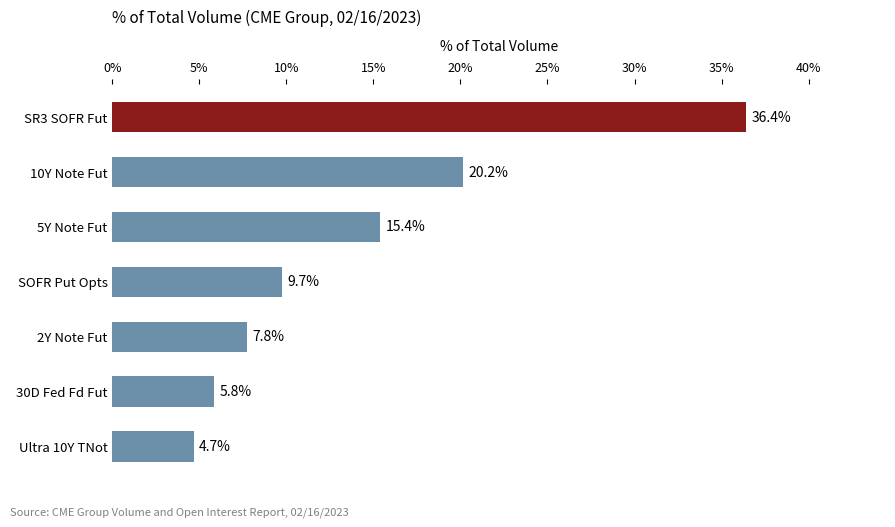

True or false: the data shows 14.8 at SOFR Put Opts.

False